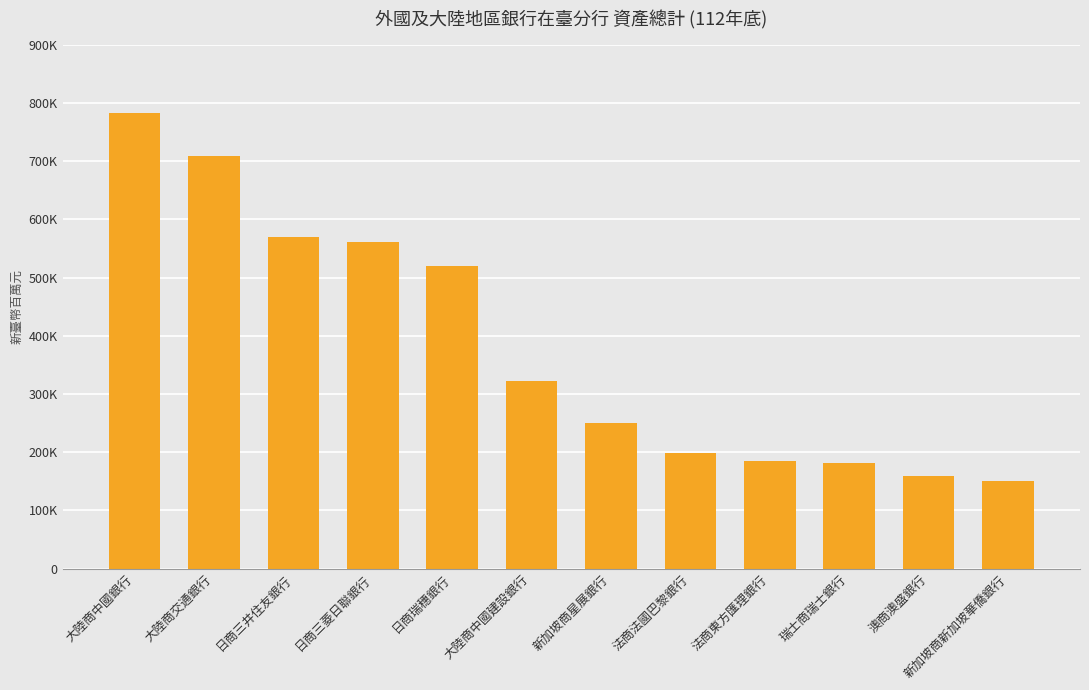

Approximately how many times larger is the value at 澳商澳盛銀行 compared to 日商三菱日聯銀行?

0.3